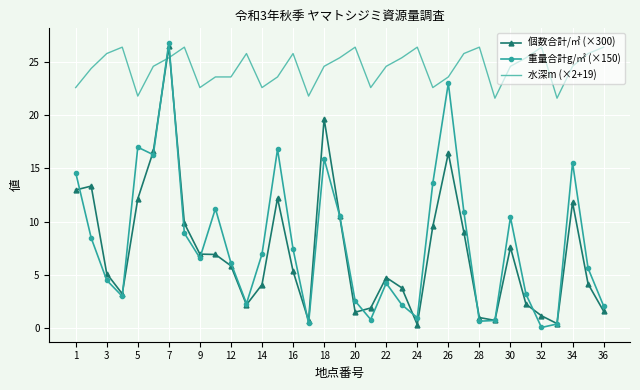

After their last crossing, which series has the higher values: 水深m (×2+19) or 重量合計g/㎡ (×150)?

水深m (×2+19)